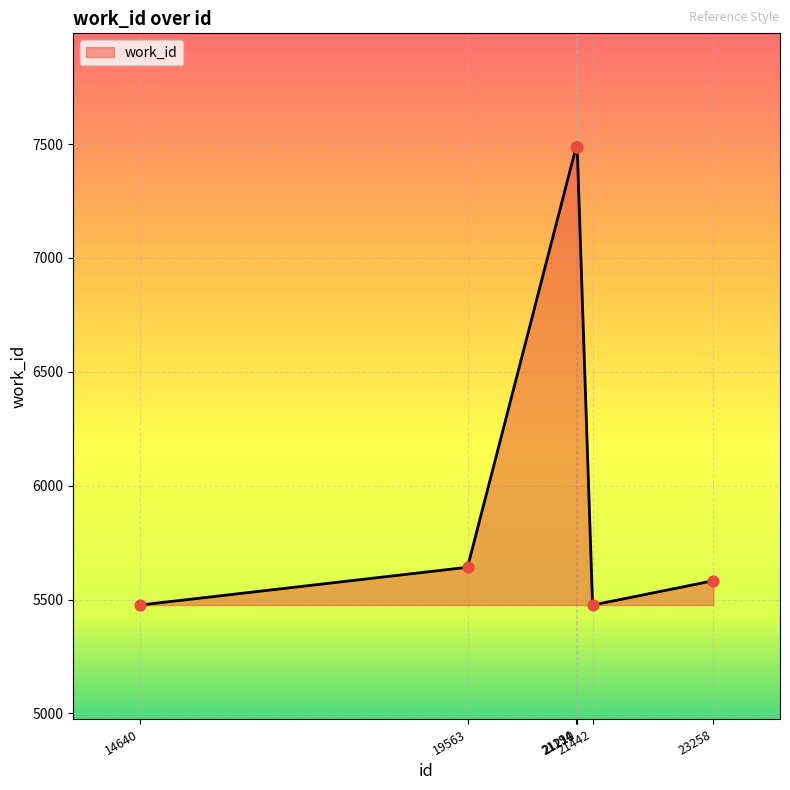

What is the change in value from 21194 to 21442?

-2010